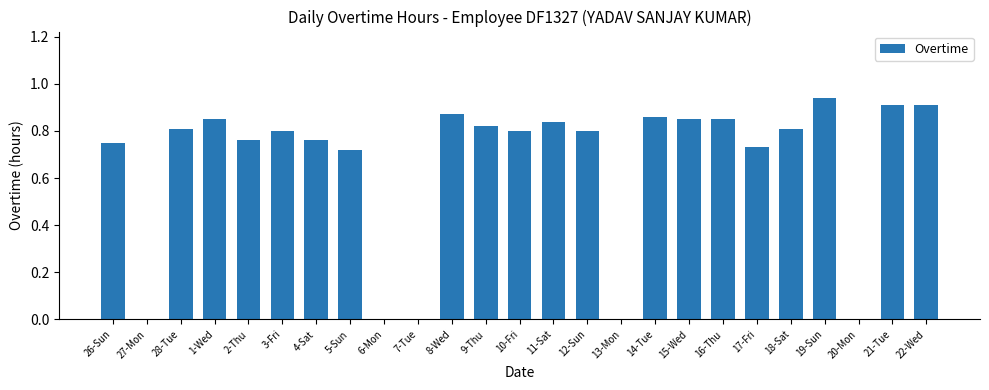

Which has a higher value, 2-Thu or 9-Thu?

9-Thu